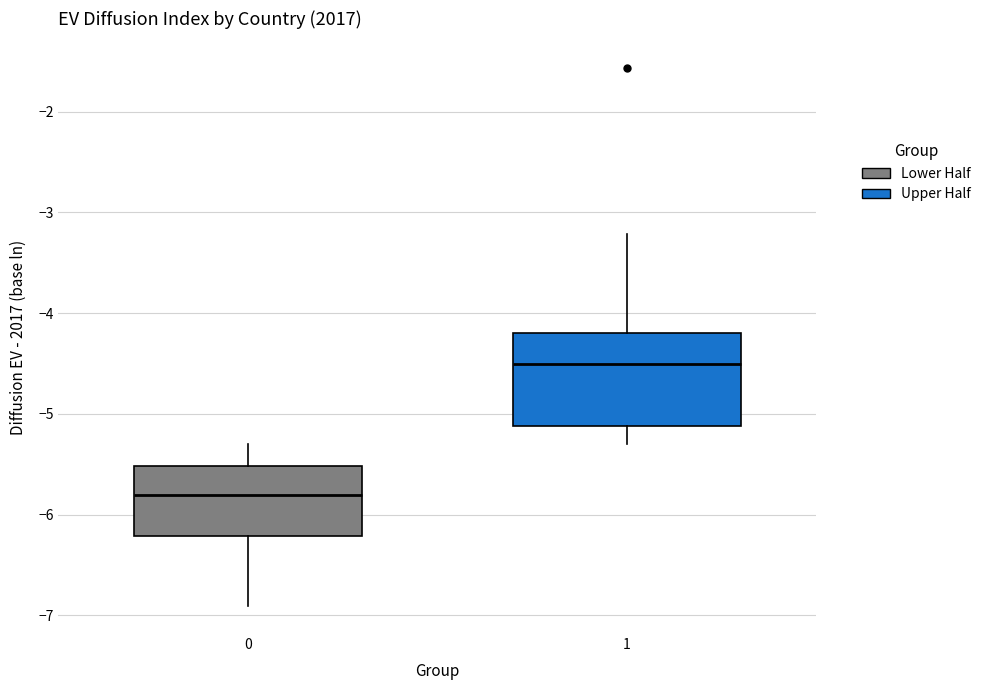

Reading left to right, read every box against the y-axis: the position of its median line, the range the box covers, and the ends of its whiskers. The values are not printed on the chart, so give them approximately, as read against the axis.

0: median -5.8, box -6.2 to -5.5, whiskers -6.9 to -5.3
1: median -4.5, box -5.1 to -4.2, whiskers -5.3 to -3.2